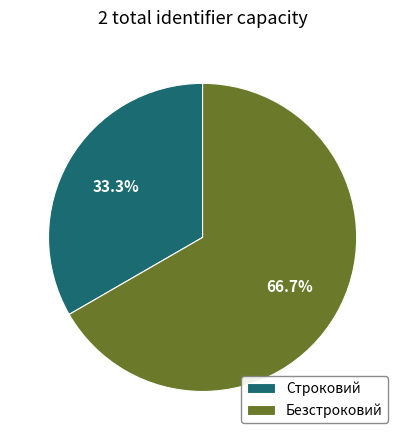

To the nearest percent, what is the difference between the largest and smallest slice percentages?

33%